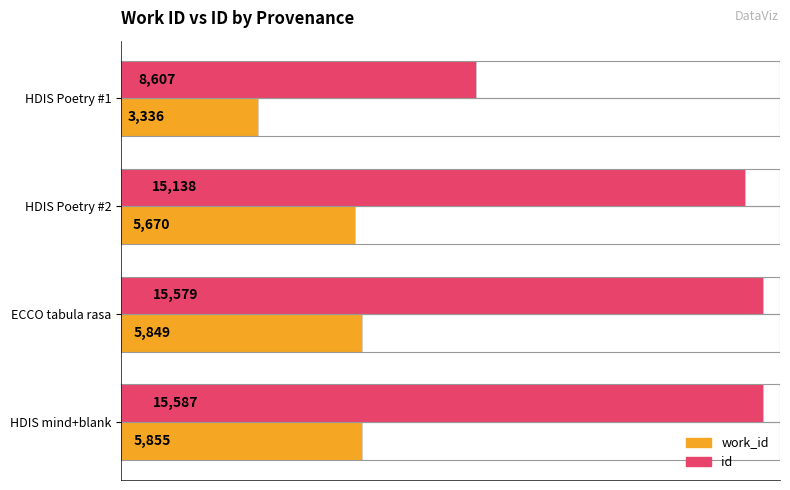

What is the approximate value of work_id at HDIS Poetry #2, to the nearest 100?

5700